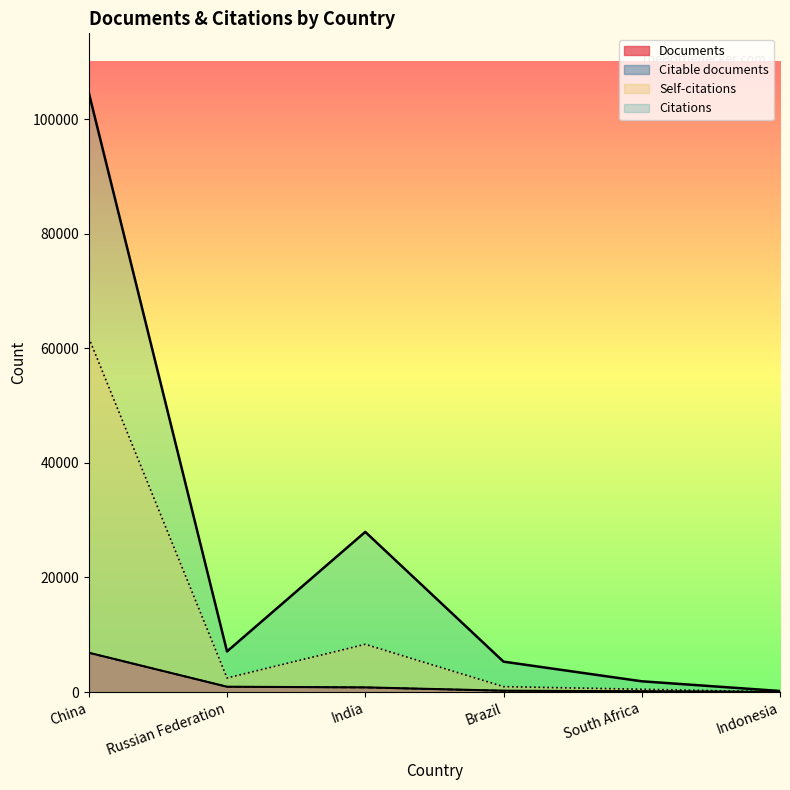

How many data points in Documents are less than 813?

3